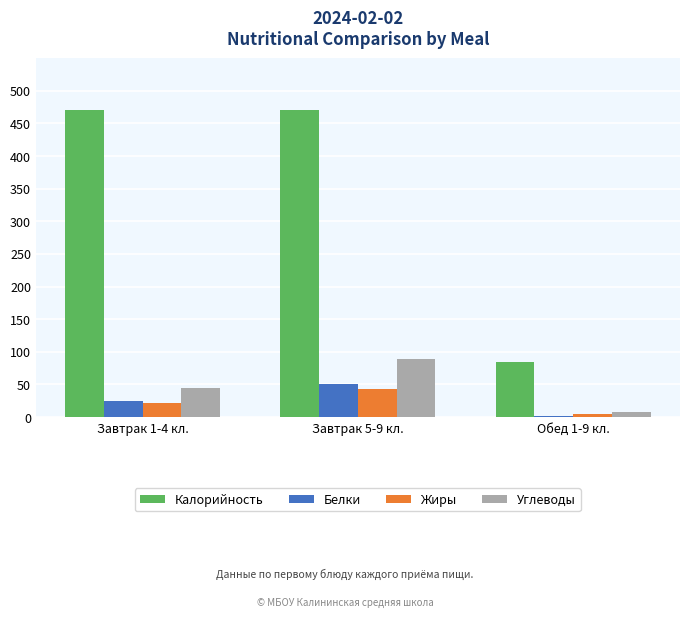

What is the difference between the maximum and second lowest values in the Белки series?

25.4